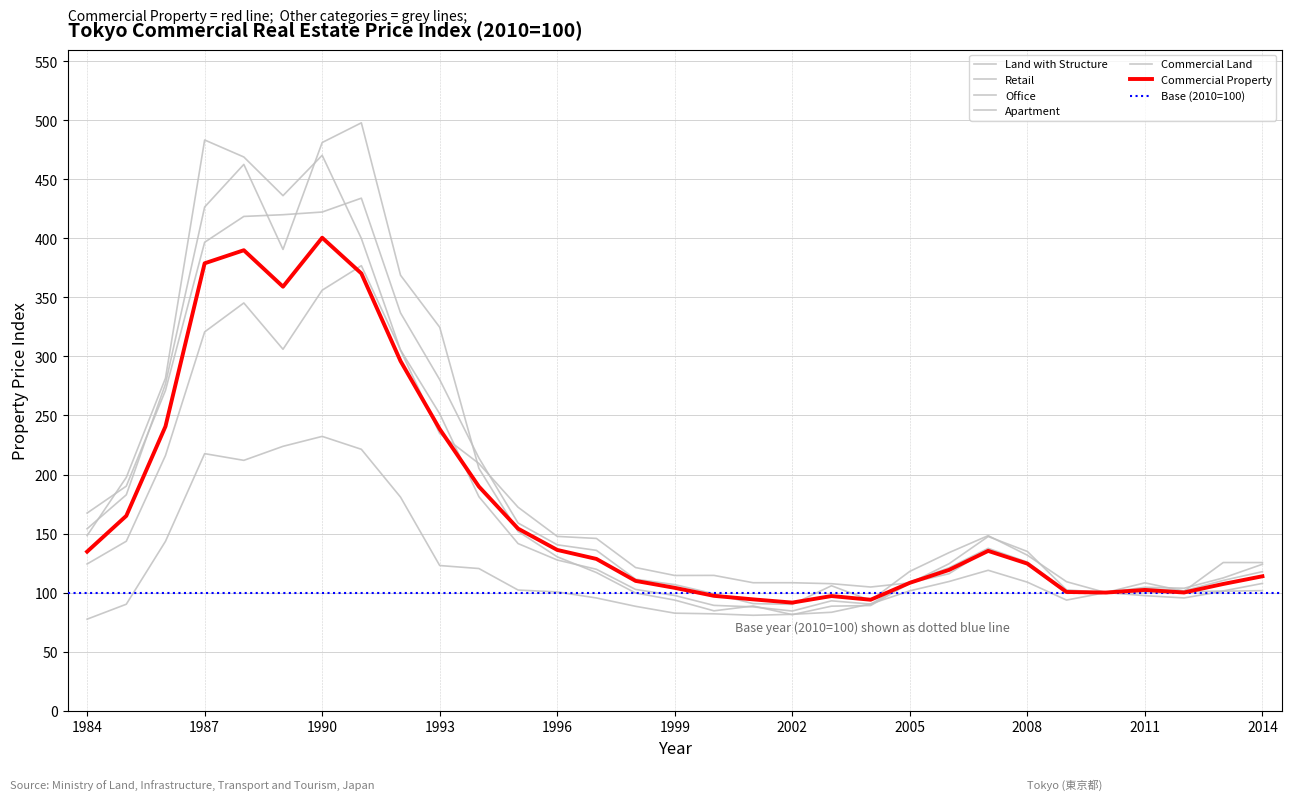

What is the smallest value displayed?

77.5